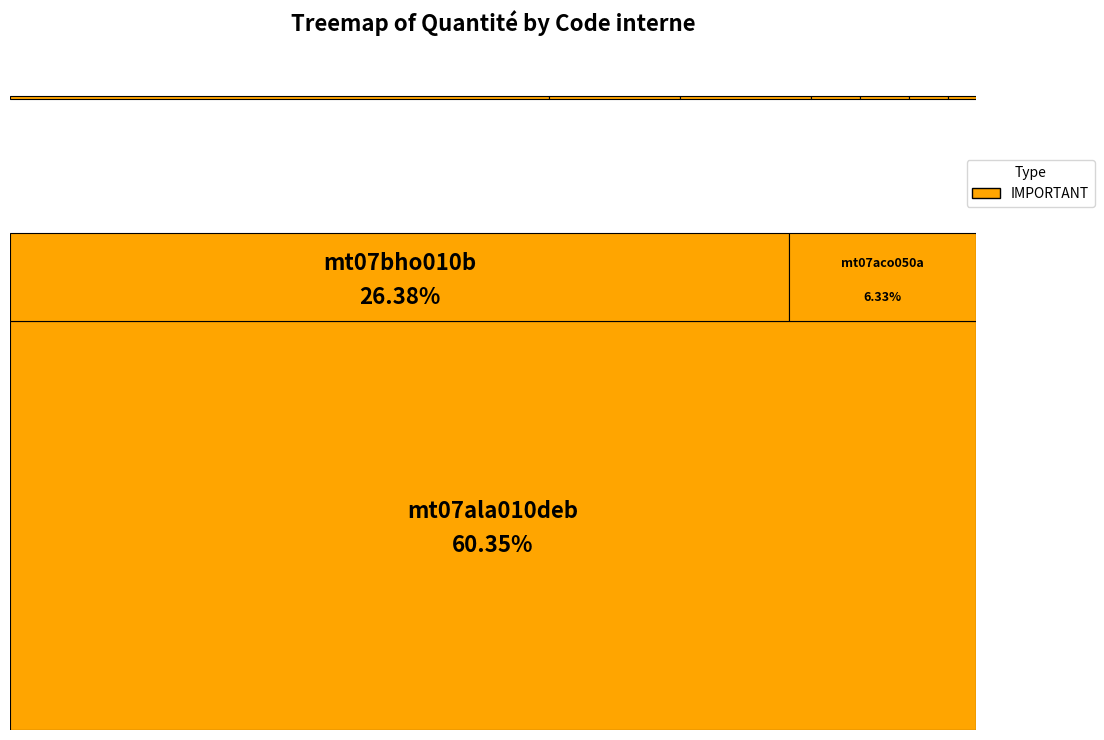

Count the number of slices in the pie.

17